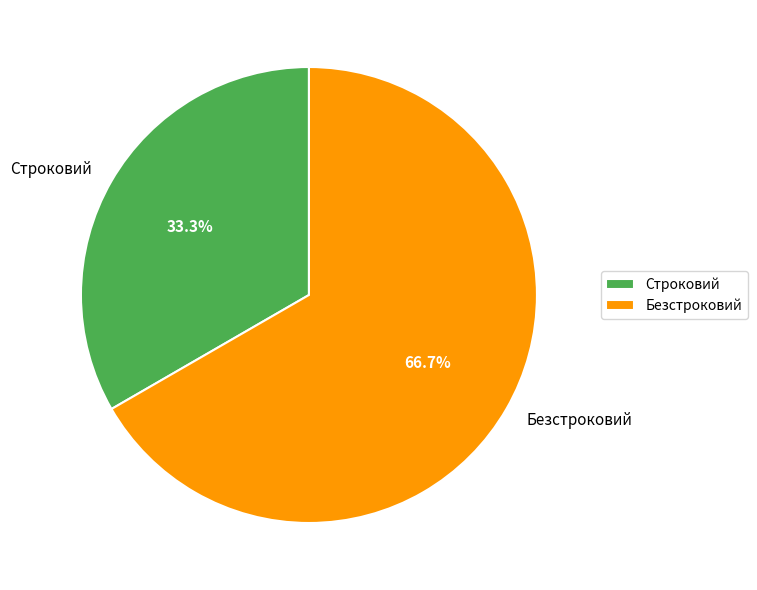

Do Строковий and Безстроковий together represent more than half of the pie?

Yes